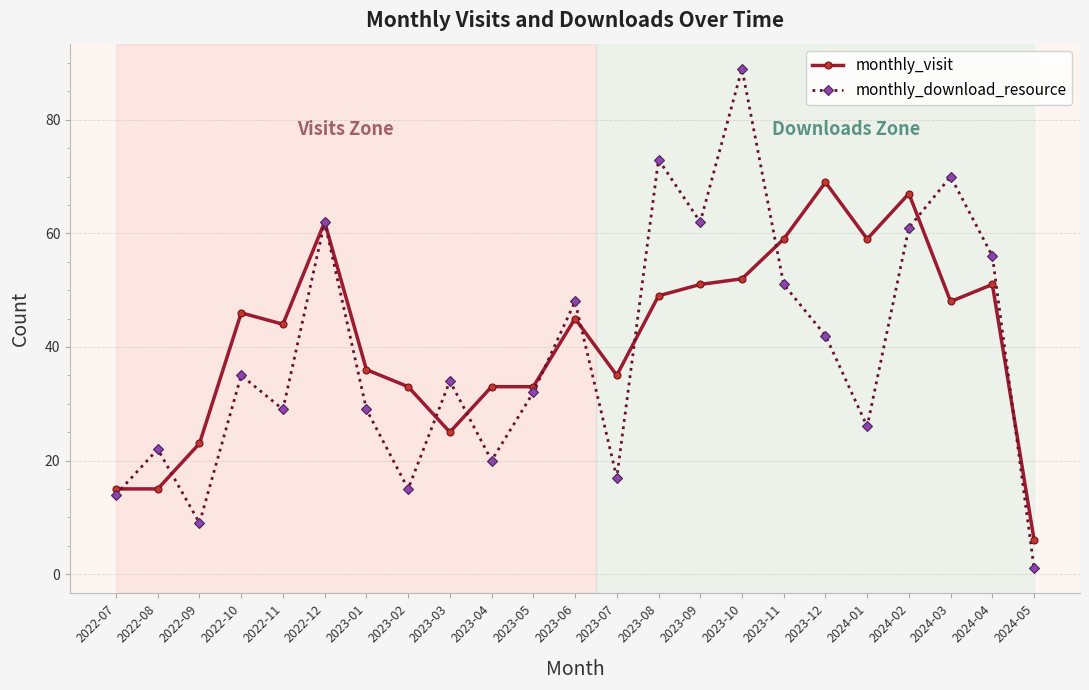

Read the monthly_download_resource value at 2024-04.

56